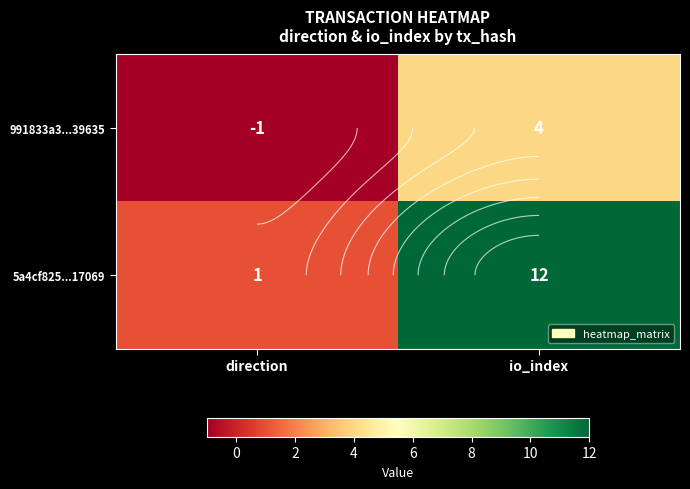

Which series has the largest total across all categories?

5a4cf825...17069